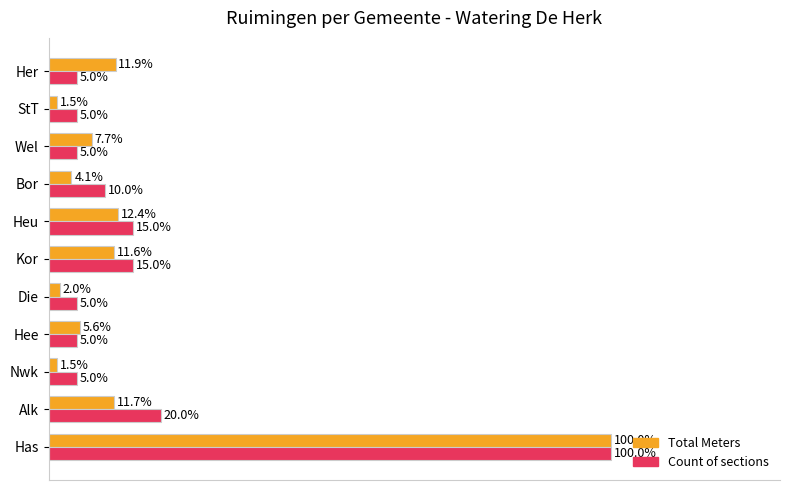

Which label corresponds to the largest value in the chart?

Has